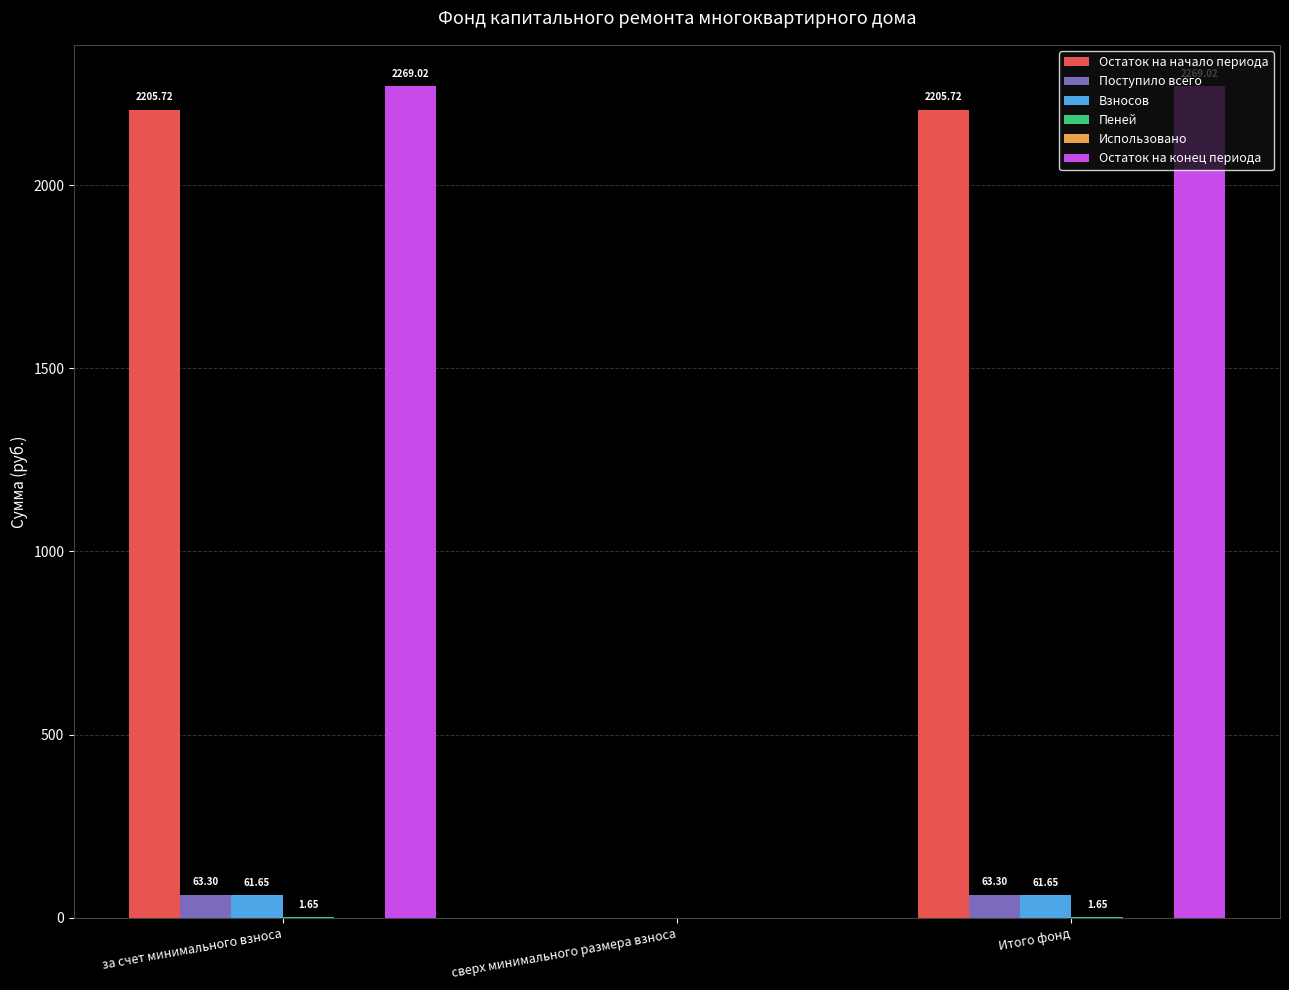

Are the bars grouped side by side (vs. stacked)?

Yes